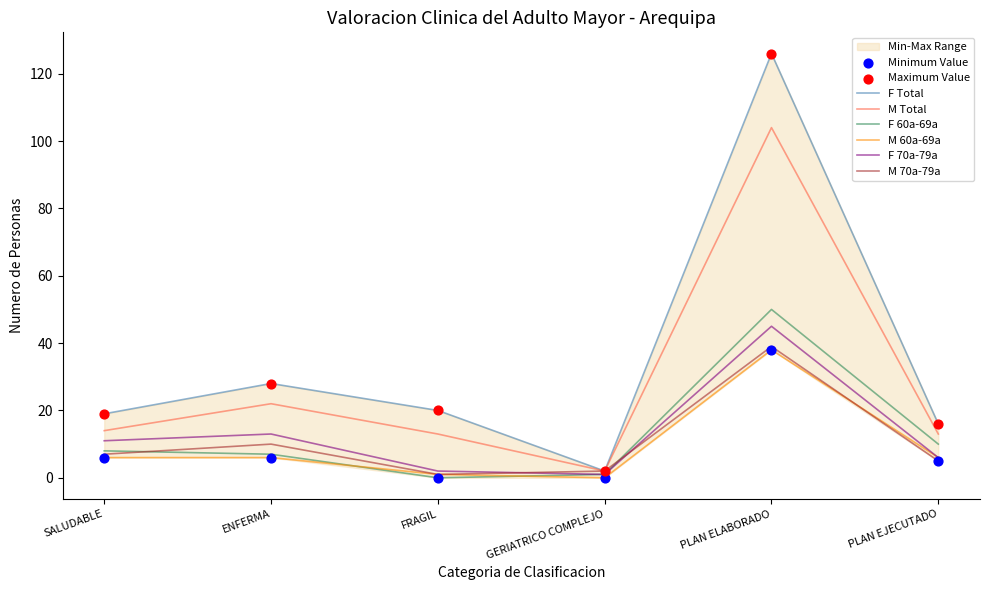

What are all the series names shown in the legend?

F Total, M Total, F 60a-69a, M 60a-69a, F 70a-79a, M 70a-79a